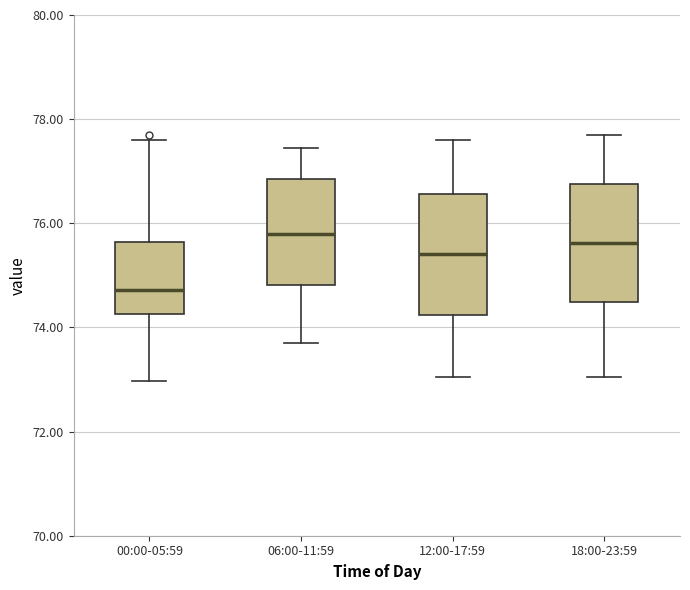

Reading left to right, transcribe this box plot: for each box, give where its median line is, the range the box spans, and where its two whiskers end, as read against the y-axis. The values are not printed on the chart, so give them approximately, as read against the axis.

00:00-05:59: median 74.8, box 74.2 to 75.6, whiskers 73.0 to 77.6
06:00-11:59: median 75.8, box 74.8 to 76.8, whiskers 73.8 to 77.4
12:00-17:59: median 75.4, box 74.2 to 76.6, whiskers 73.0 to 77.6
18:00-23:59: median 75.6, box 74.4 to 76.8, whiskers 73.0 to 77.8